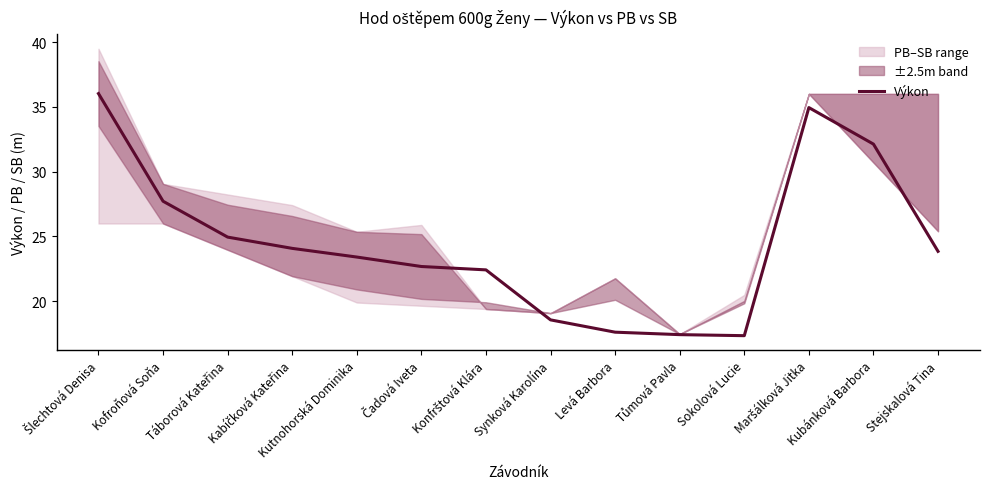

What is the minimum value shown in the chart?

17.3